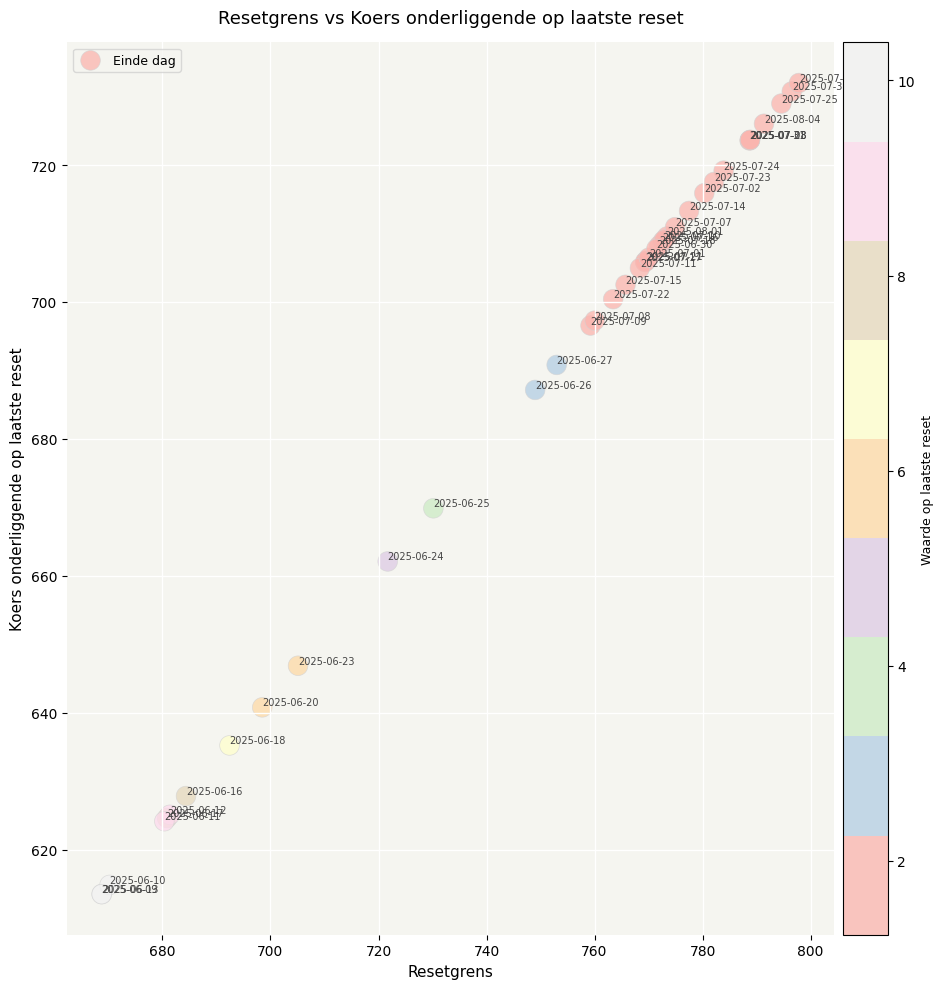

What Y value in the scatter plot is closest to 672?

669.9